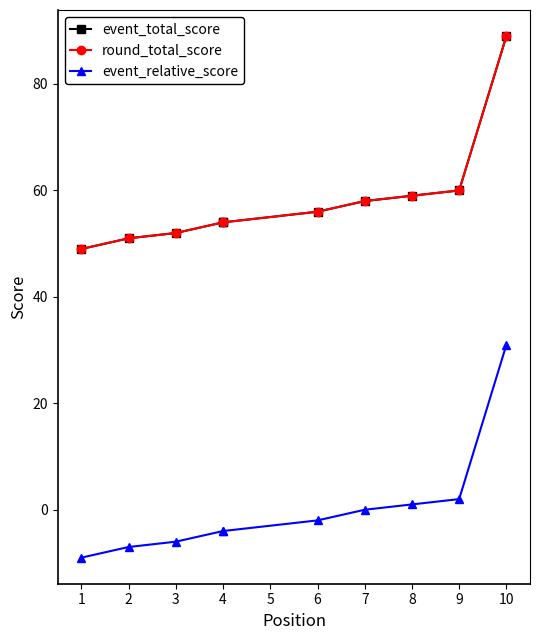

At which label does event_relative_score reach its minimum?

1